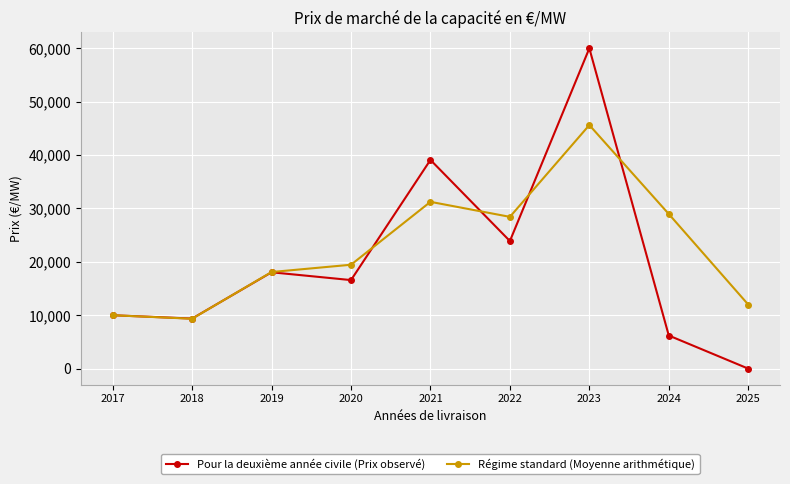

True or false: Régime standard (Moyenne arithmétique) has a value of 45622.4 at 2023.

True